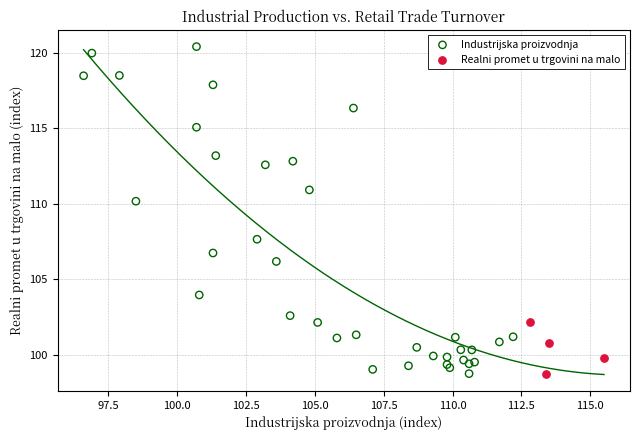

Which series has the largest Y range (max minus min)?

Industrijska proizvodnja